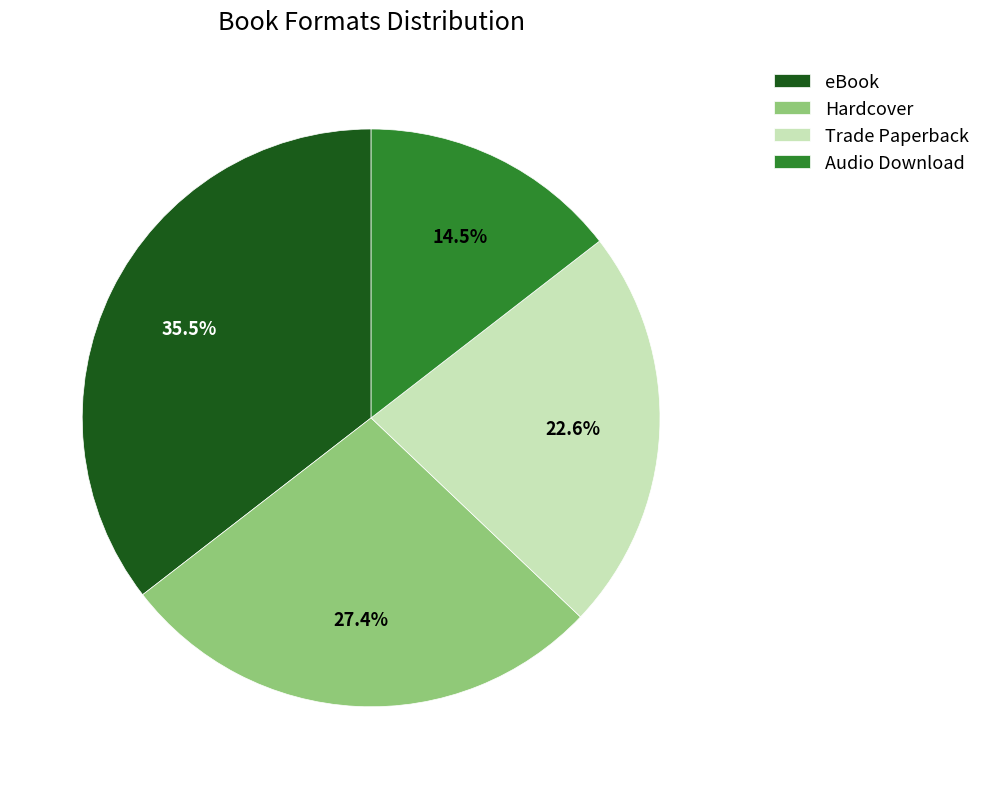

What percentage is the Trade Paperback slice, to the nearest percent?

23%